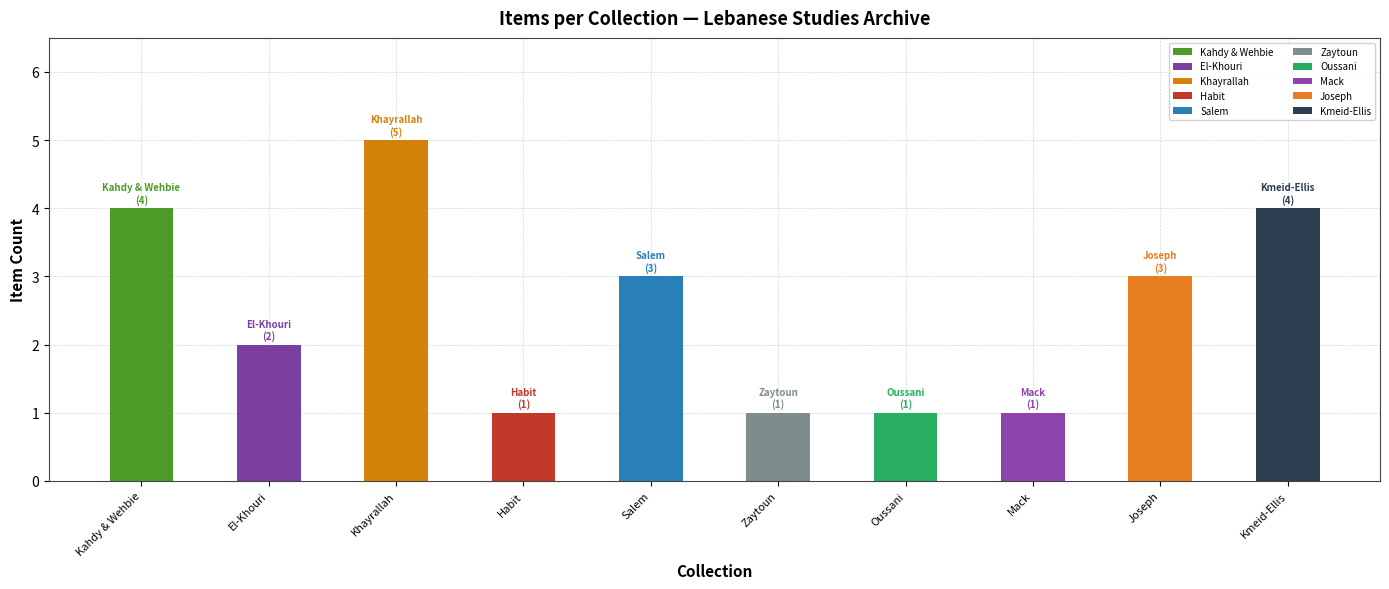

Is it true that the value at Moise and Vera Khayrallah Papers is 5?

True